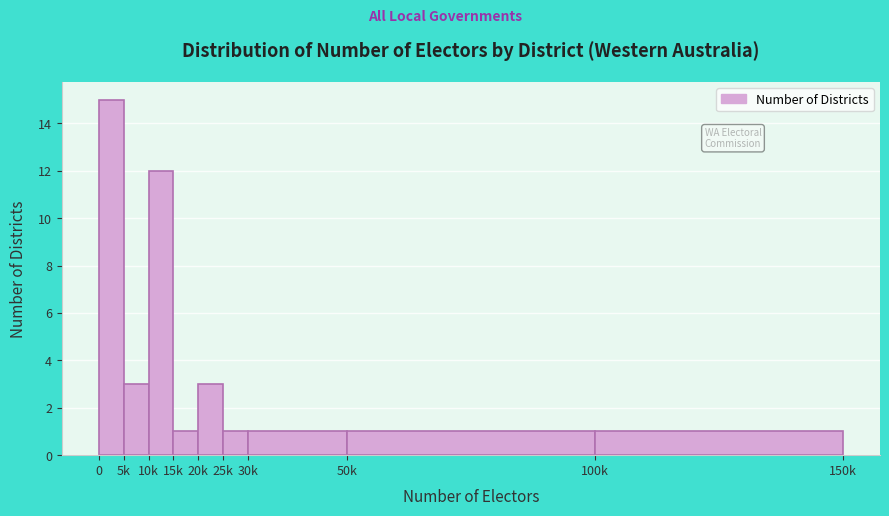

Reading right to left, list all the values displayed in this chart.

100k=1	50k=1	30k=1	25k=1	20k=3	15k=1	10k=12	5k=3	0=15